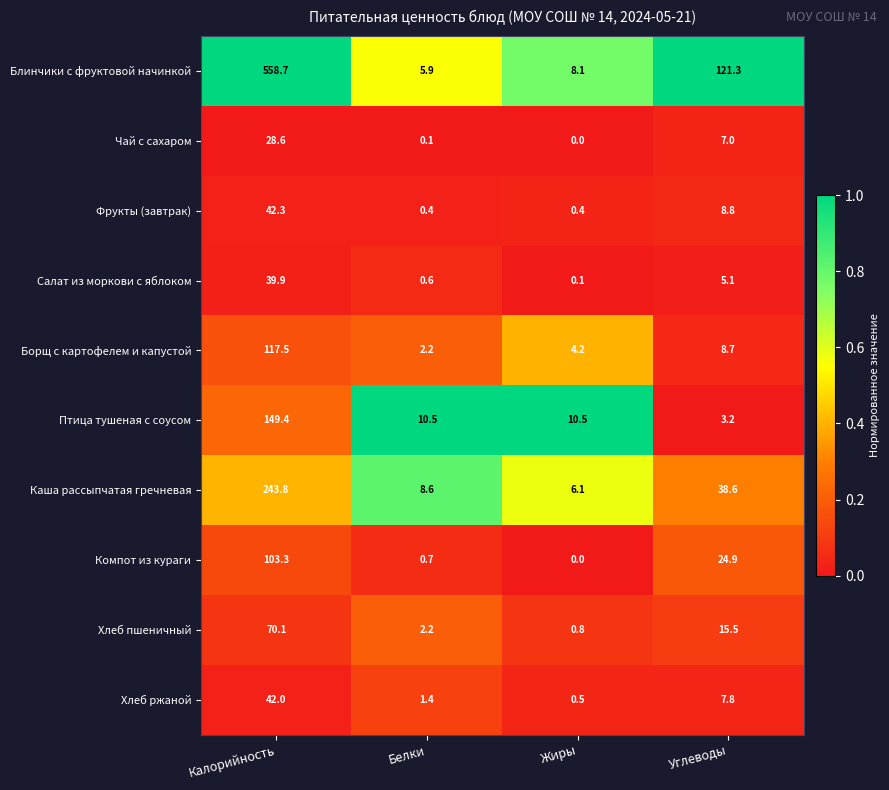

Is it true that Каша рассыпчатая гречневая equals 22.5 at Углеводы?

False